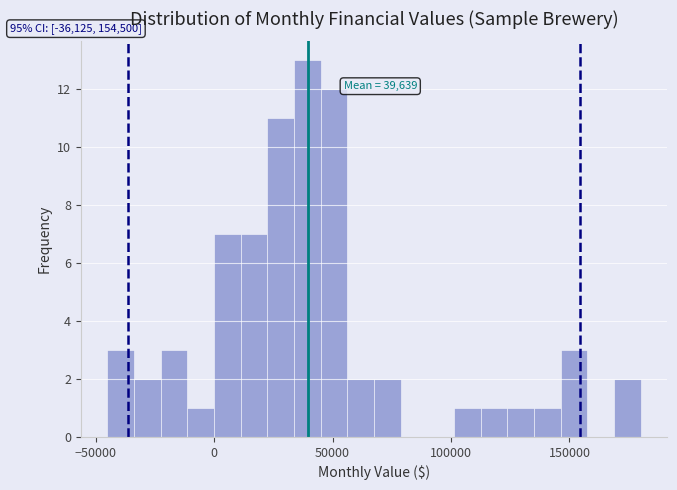

Read against the x-axis, roughly where is the centre of the tallest bar?

40000